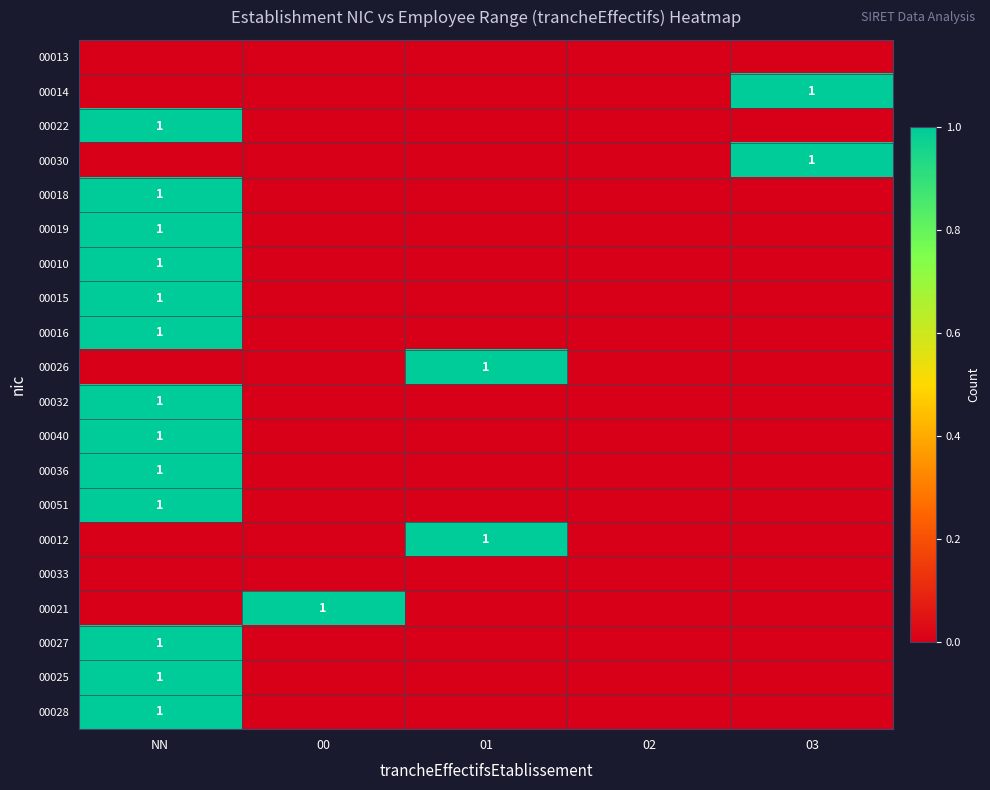

What is the difference between the maximum and minimum values in the 00012 series?

1